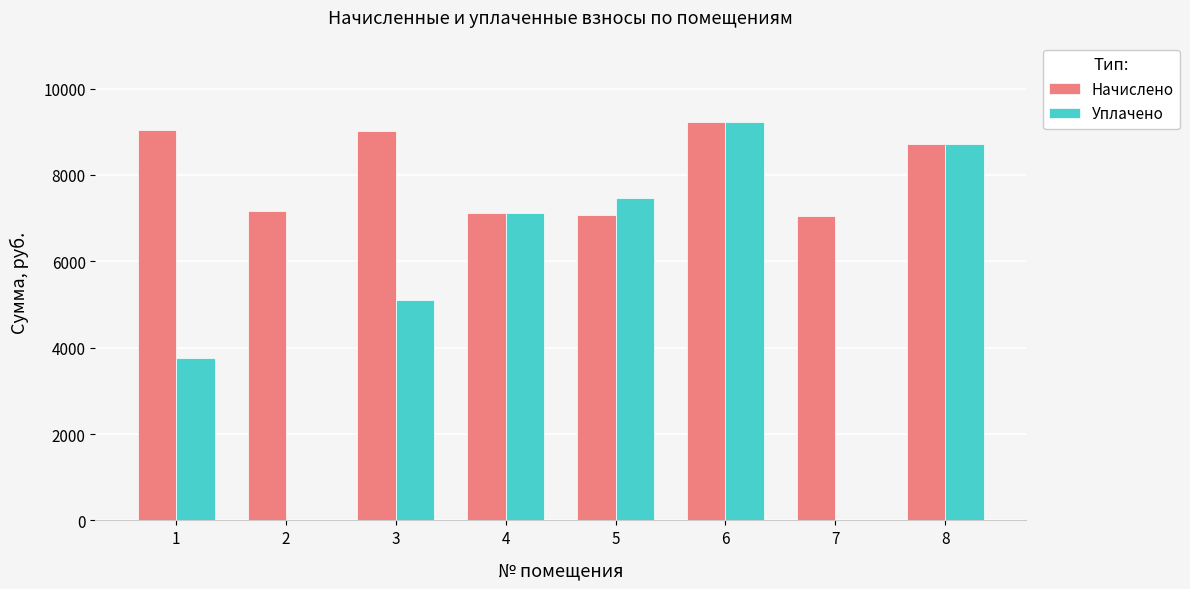

The value of Уплачено at 8 is 5710.7. True or false?

False